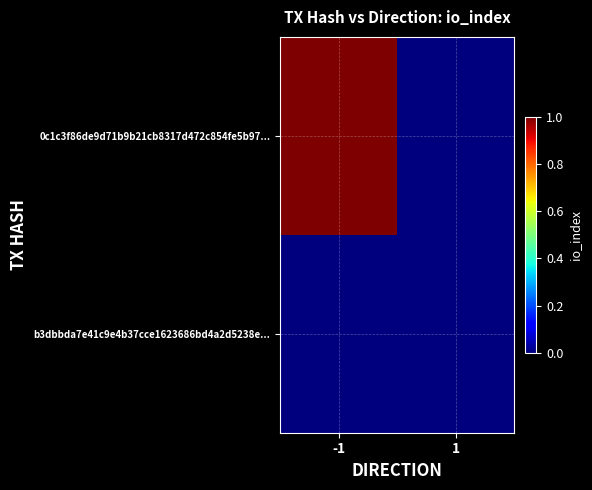

Reading left to right, list all the values displayed in this chart.

0c1c3f86de9d71b9b21cb8317d472c854fe5b97...: -1=1	1=0
b3dbbda7e41c9e4b37cce1623686bd4a2d5238e...: -1=0	1=0